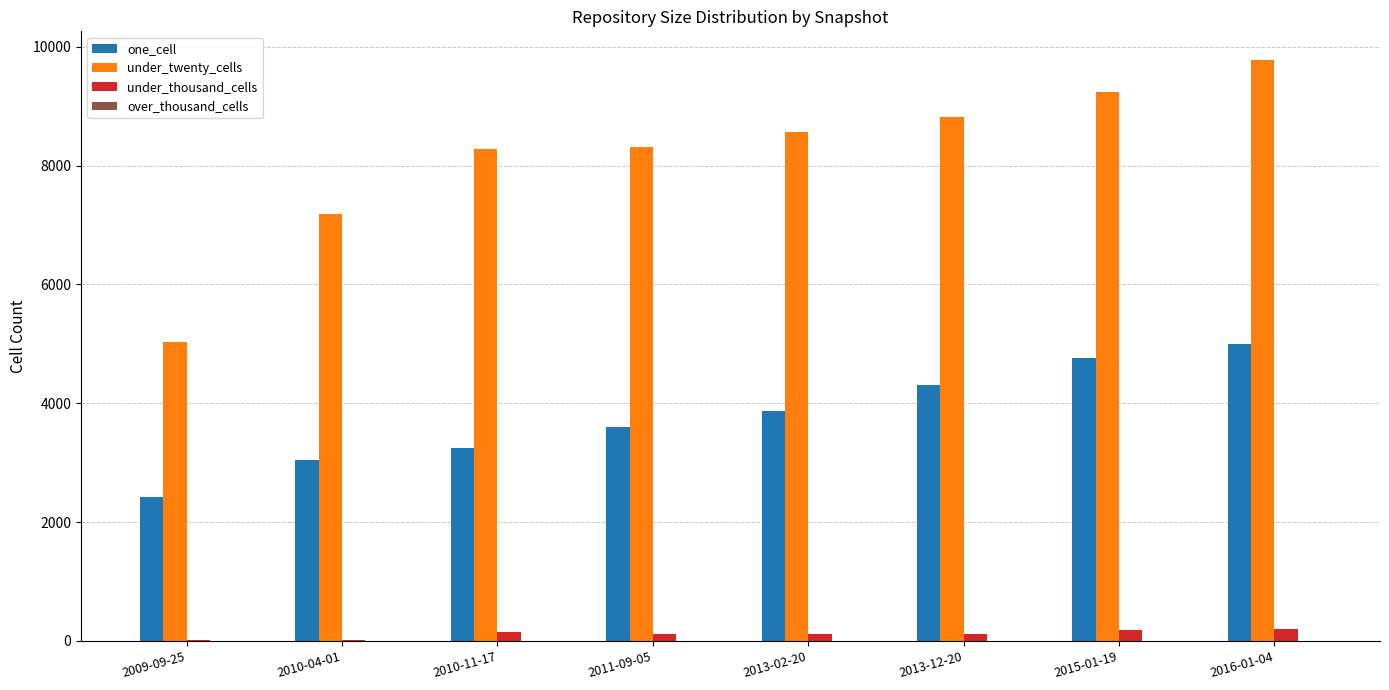

At which category is the sum across all series the highest?

2016-01-04